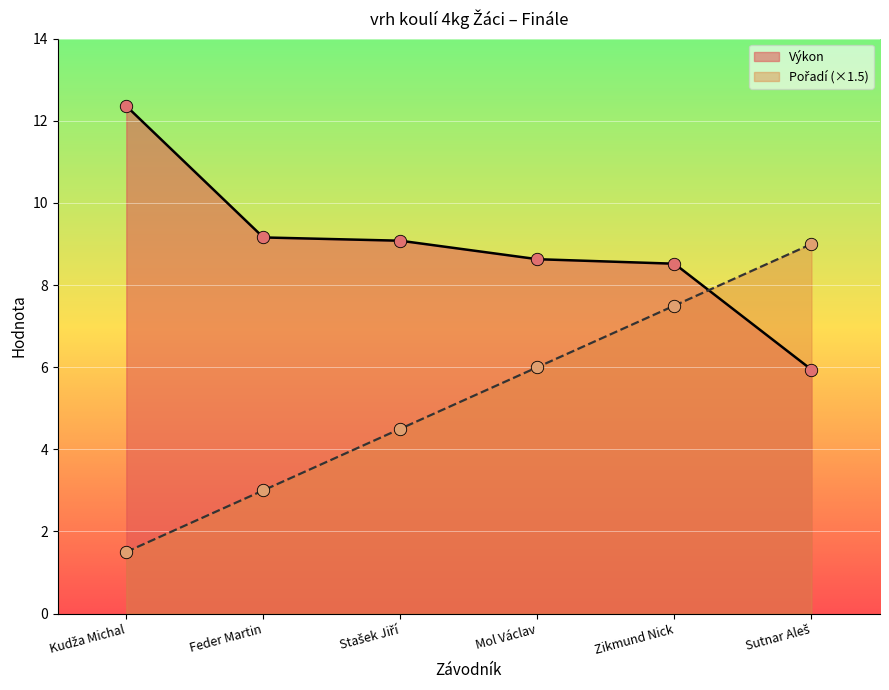

Is the value of Výkon at Sutnar Aleš greater than the value of Pořadí at Kudža Michal?

Yes